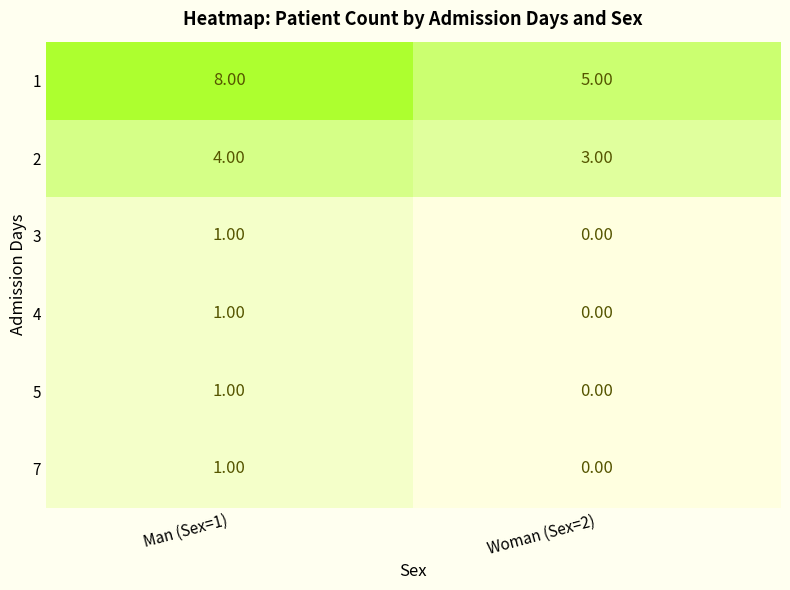

At how many categories does at least one series exceed 6?

1